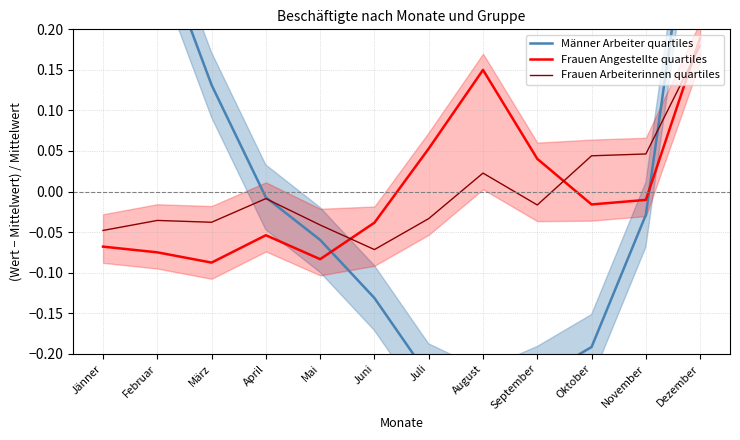

The Frauen Arbeiterinnen quartiles series shows -0.0 at Juni. True or false?

False